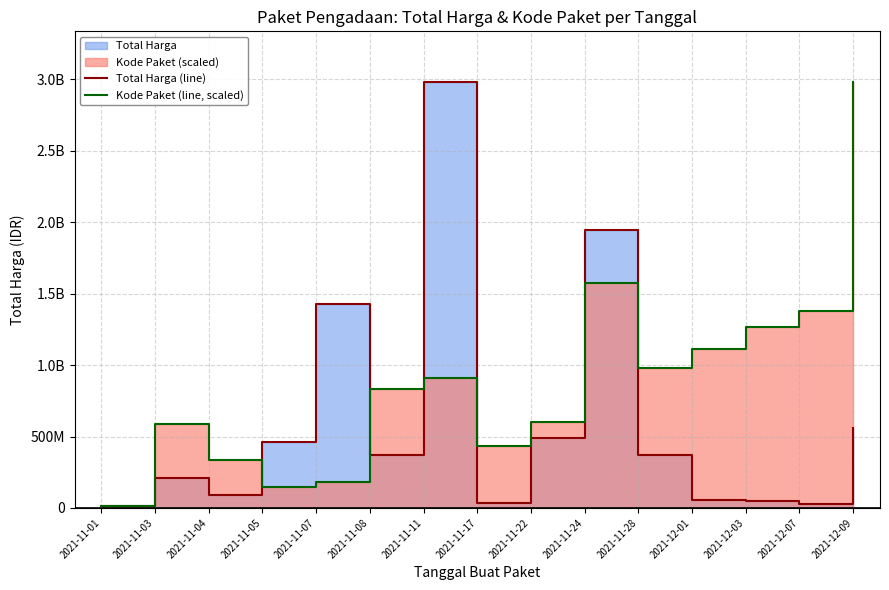

Does the chart display data point markers on the line(s)?

No